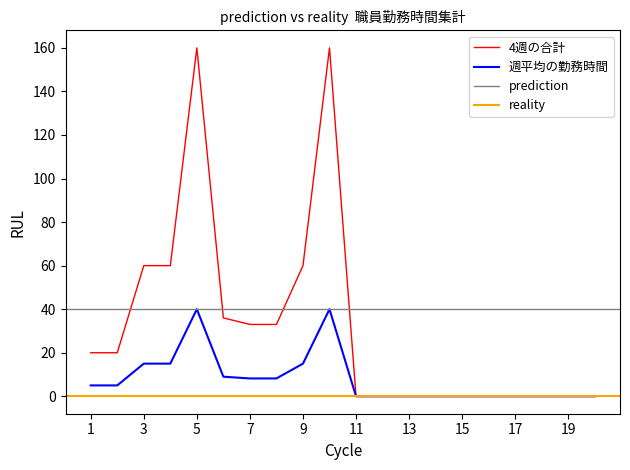

Is it true that 週平均の勤務時間 equals -12.8 at 19?

False